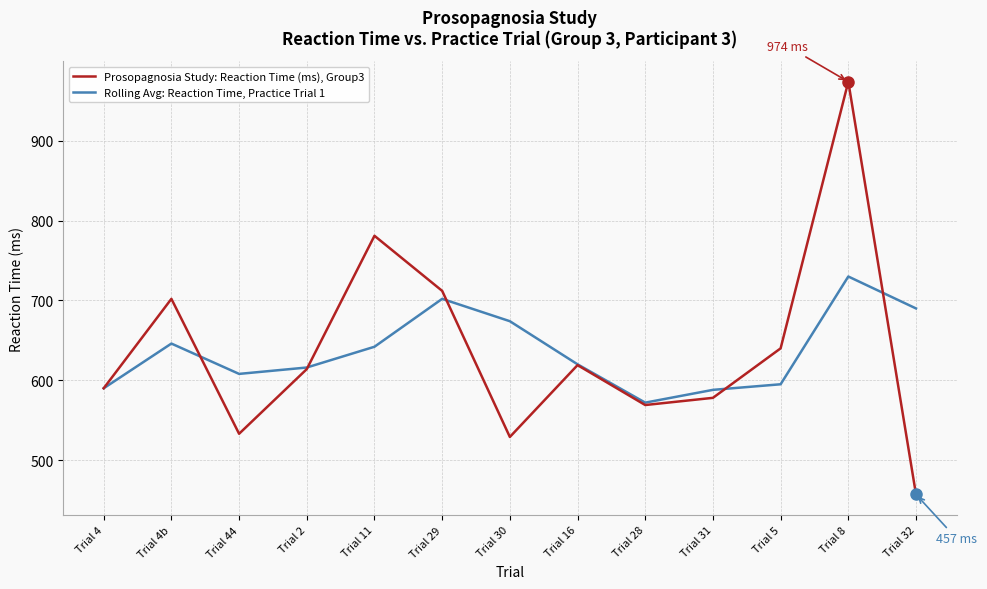

The Rolling Avg: Reaction Time, Practice Trial 1 series shows 1002 at Trial 4. True or false?

False